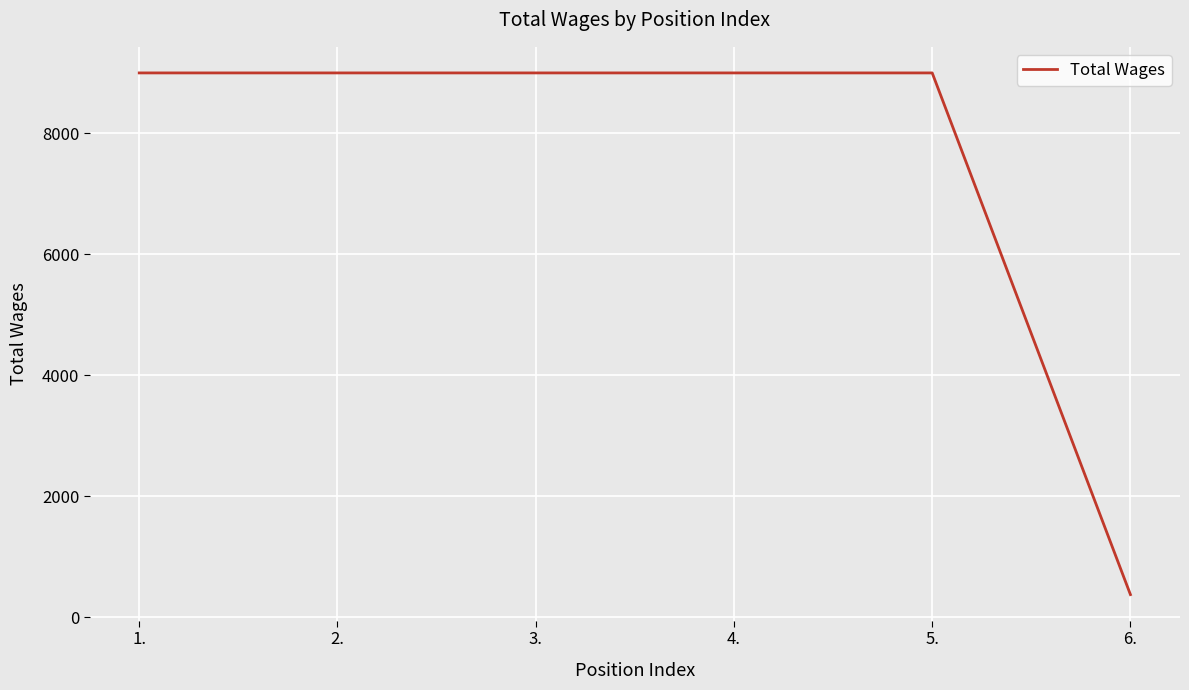

The value at 4. is 12482. True or false?

False